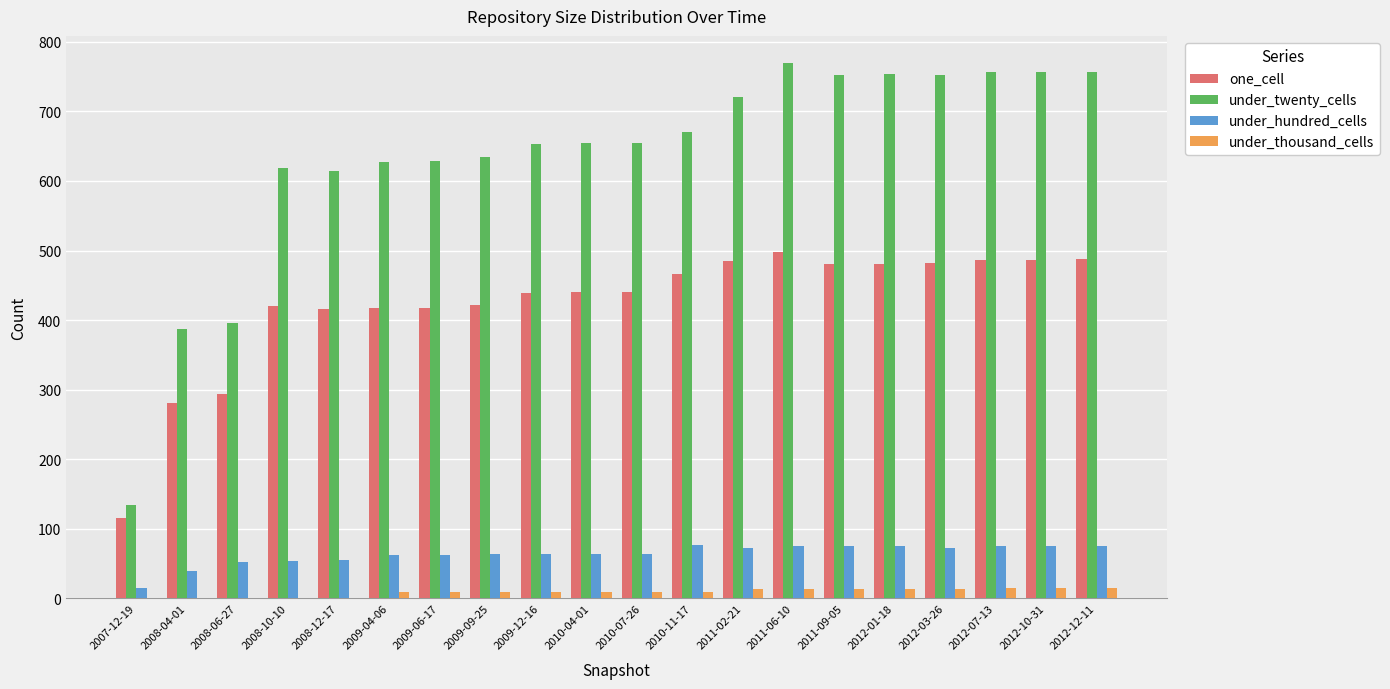

What is the maximum value shown in the chart?

770